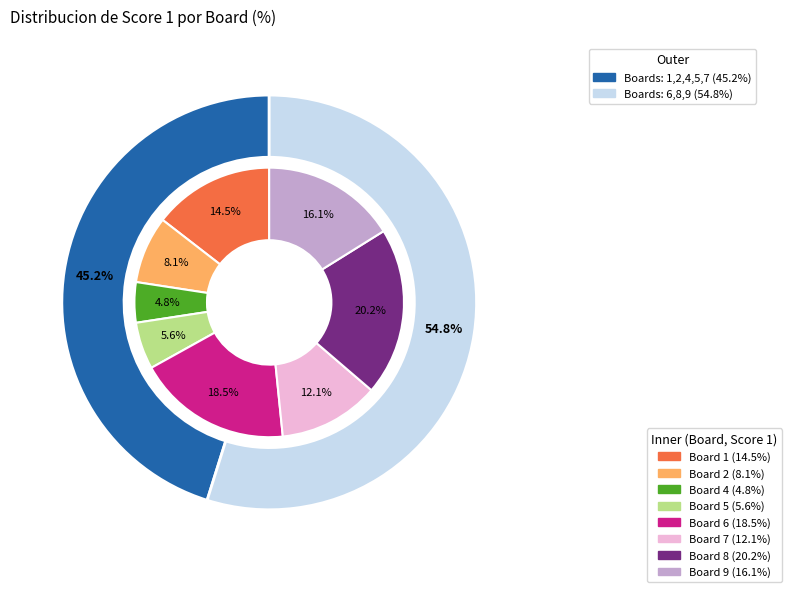

What is the ratio of the value at 2 to the value at 7?

0.7